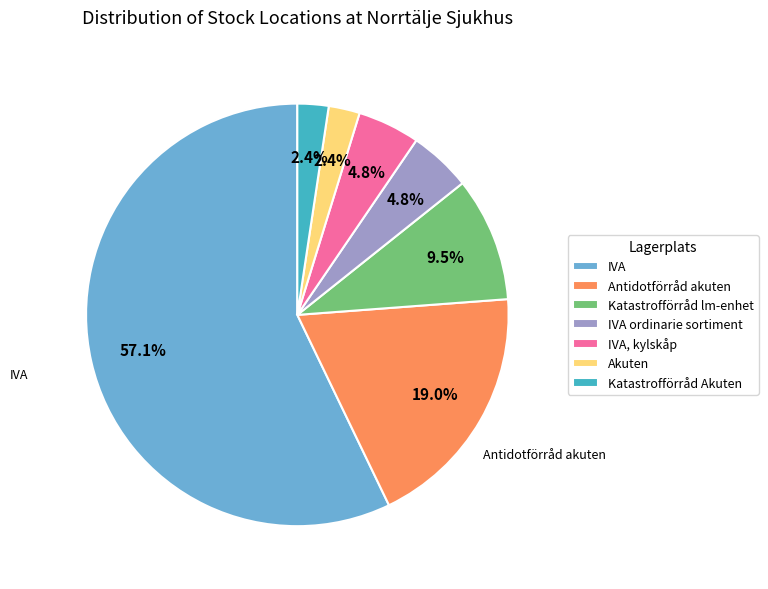

Between IVA, kylskåp and Katastrofförråd lm-enhet, which is larger?

Katastrofförråd lm-enhet